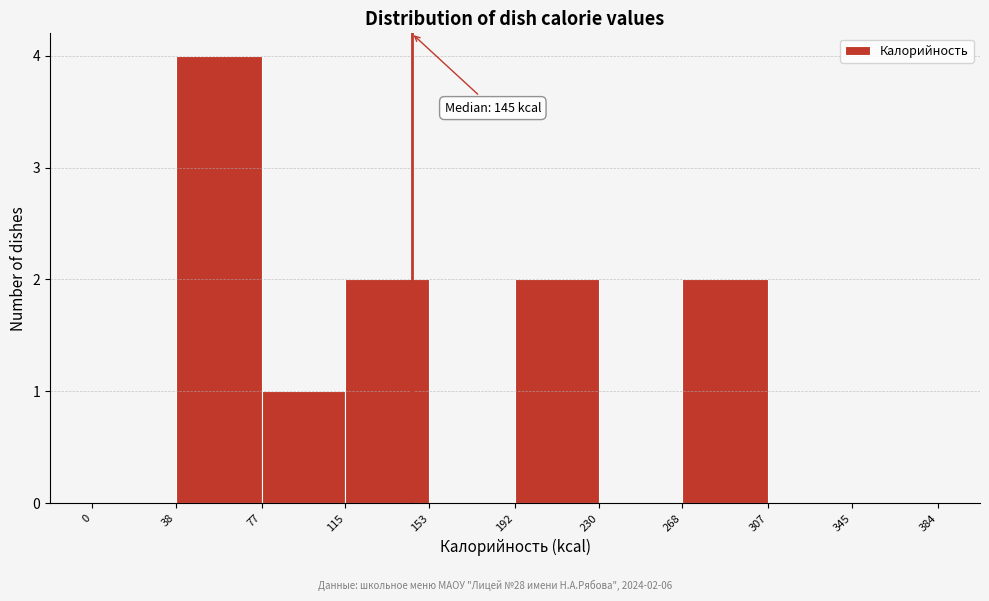

Over which range of the x-axis is the bar tallest?

38 to 77